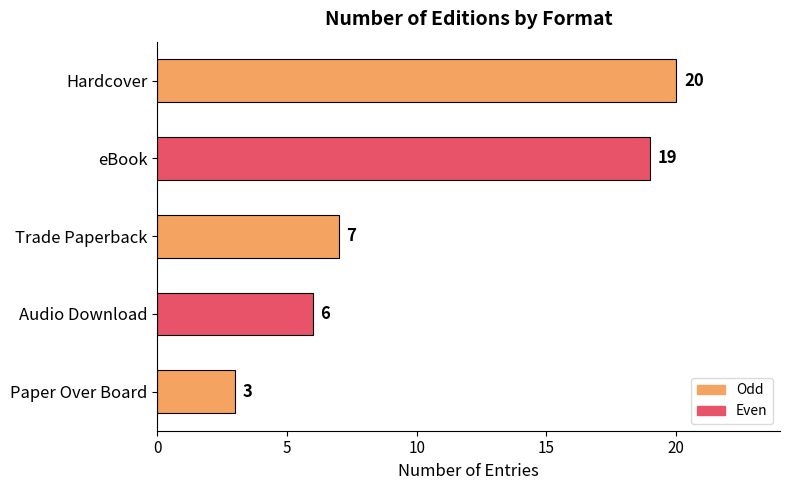

At which category does the chart reach its minimum across all series?

Paper Over Board